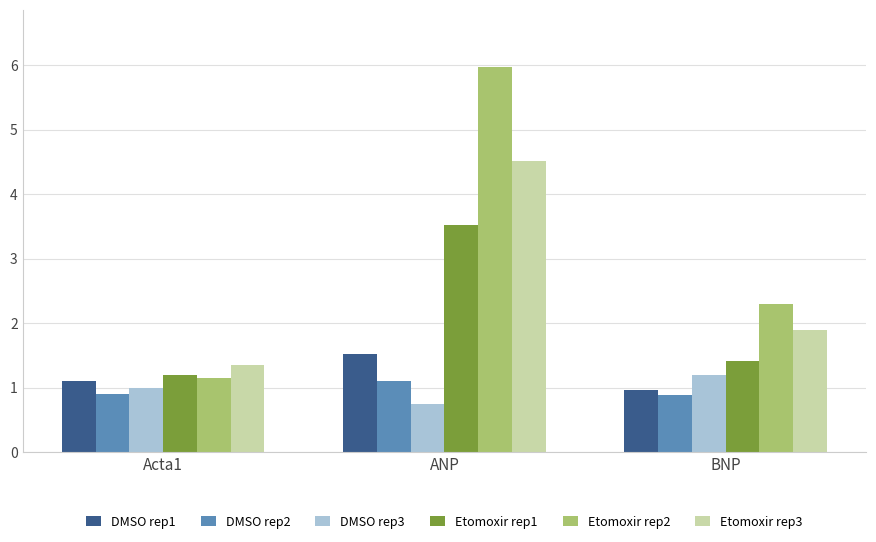

At BNP, list the series in order from smallest to largest.

DMSO rep2, DMSO rep1, DMSO rep3, Etomoxir rep1, Etomoxir rep3, Etomoxir rep2